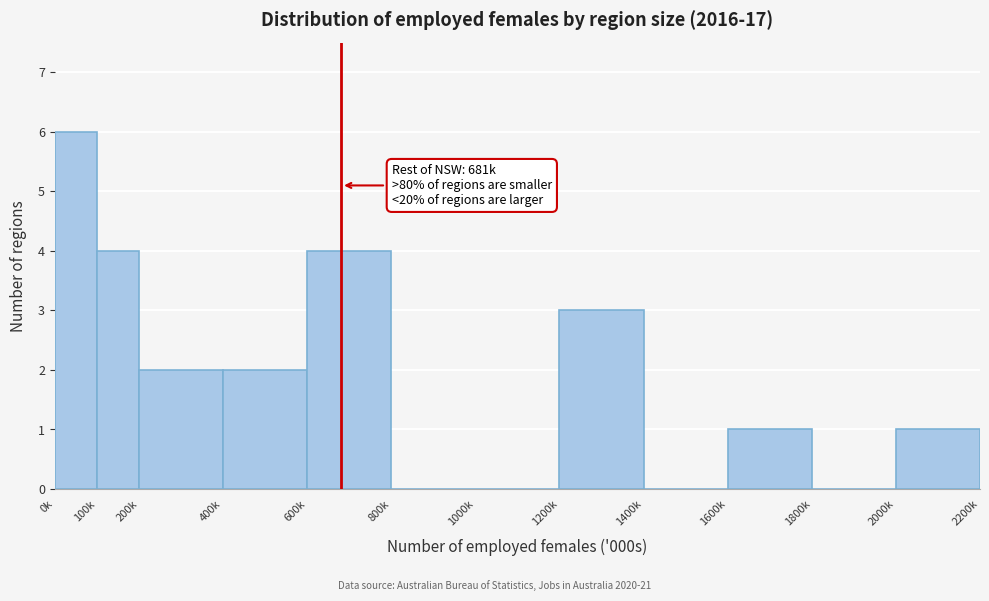

Reading left to right, list all the values displayed in this chart.

0k=6	100k=4	200k=2	400k=2	600k=4	800k=0	1000k=0	1200k=3	1400k=0	1600k=1	1800k=0	2000k=1